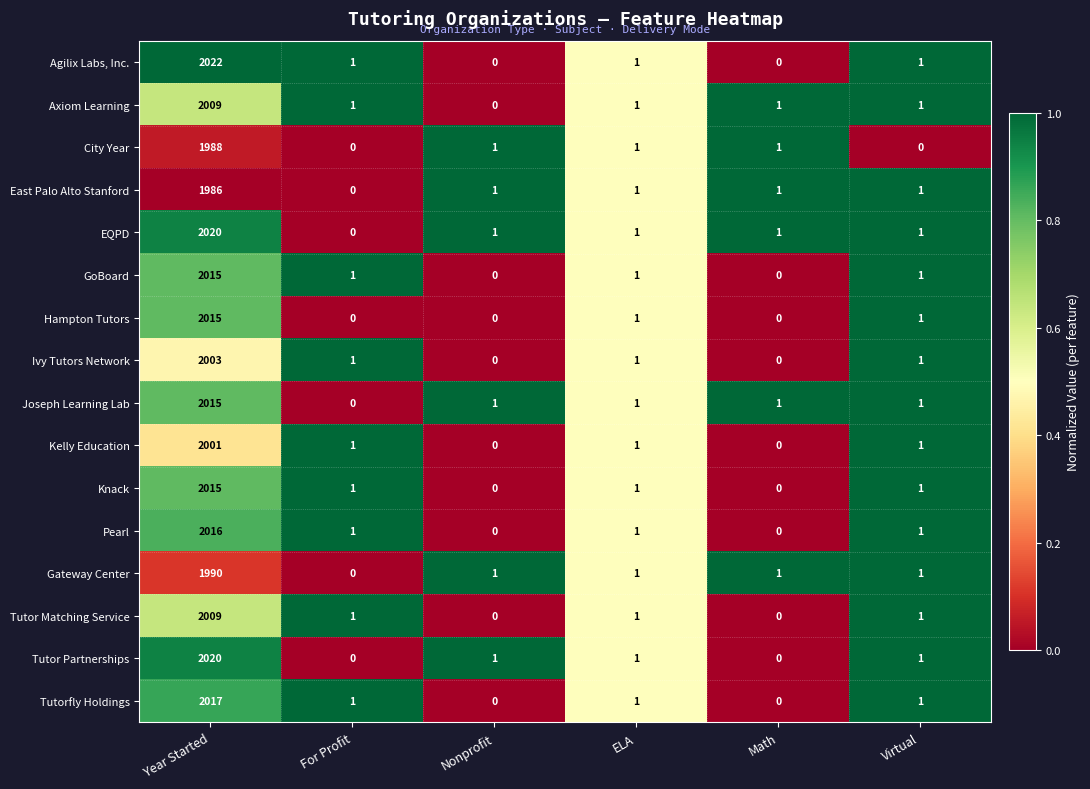

What is the total value across all series at Math?

6